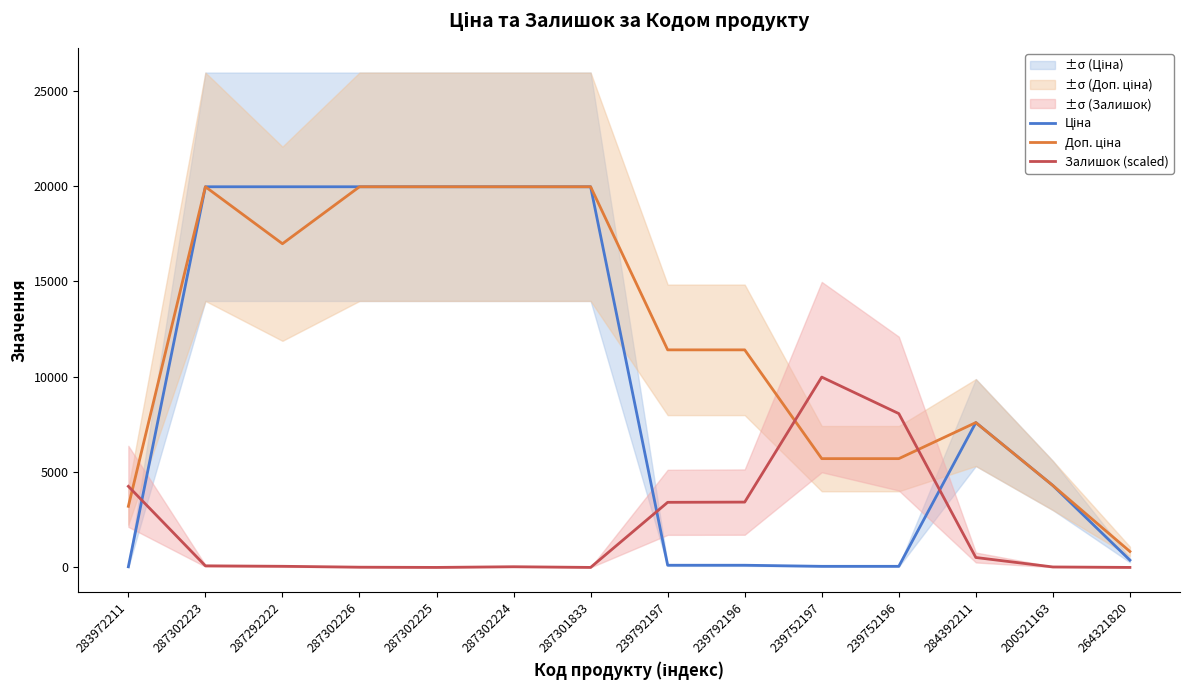

At which category does Доп. ціна reach its first local valley?

287292222